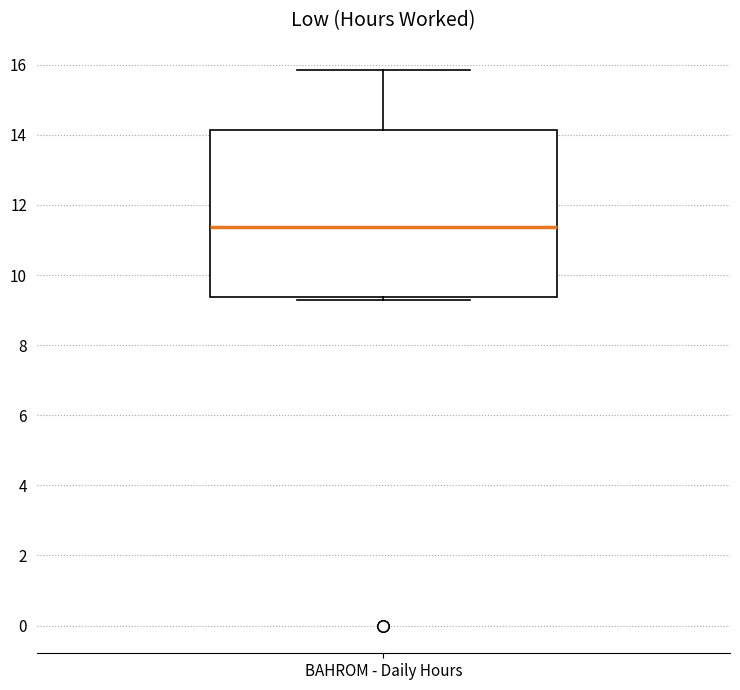

Where does the upper whisker of the box for BAHROM - Daily Hours end on the y-axis? The values are not printed on the chart, so give them approximately, as read against the axis.

15.8